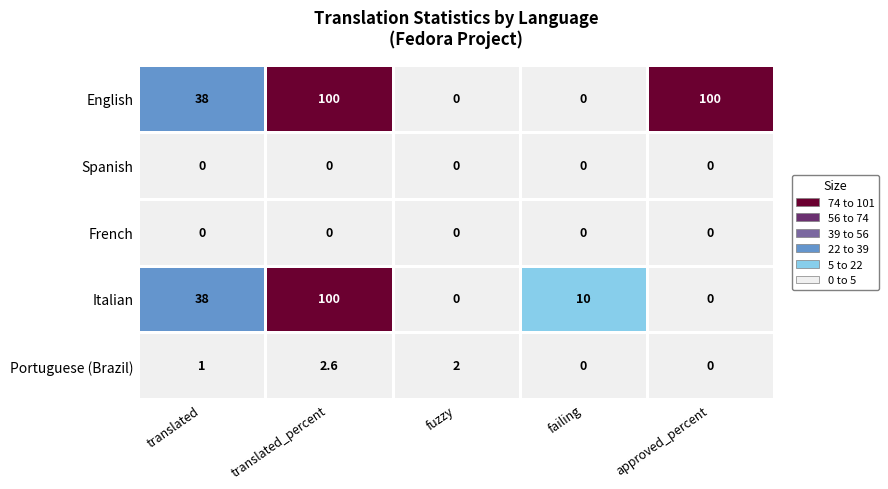

At which category is the sum across all series the highest?

translated_percent